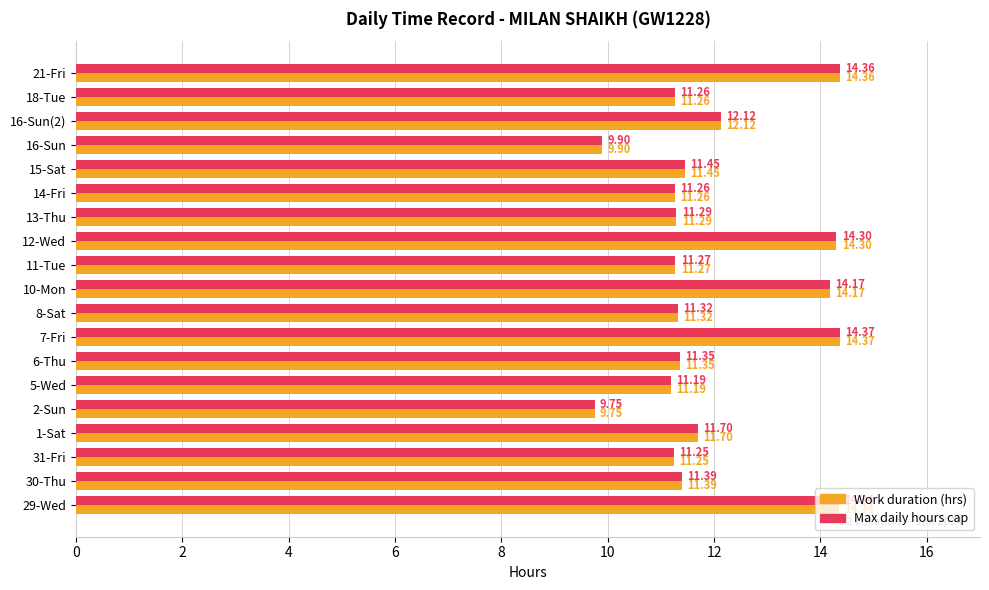

What is the total value across all series at 16-Sun(2)?

24.2